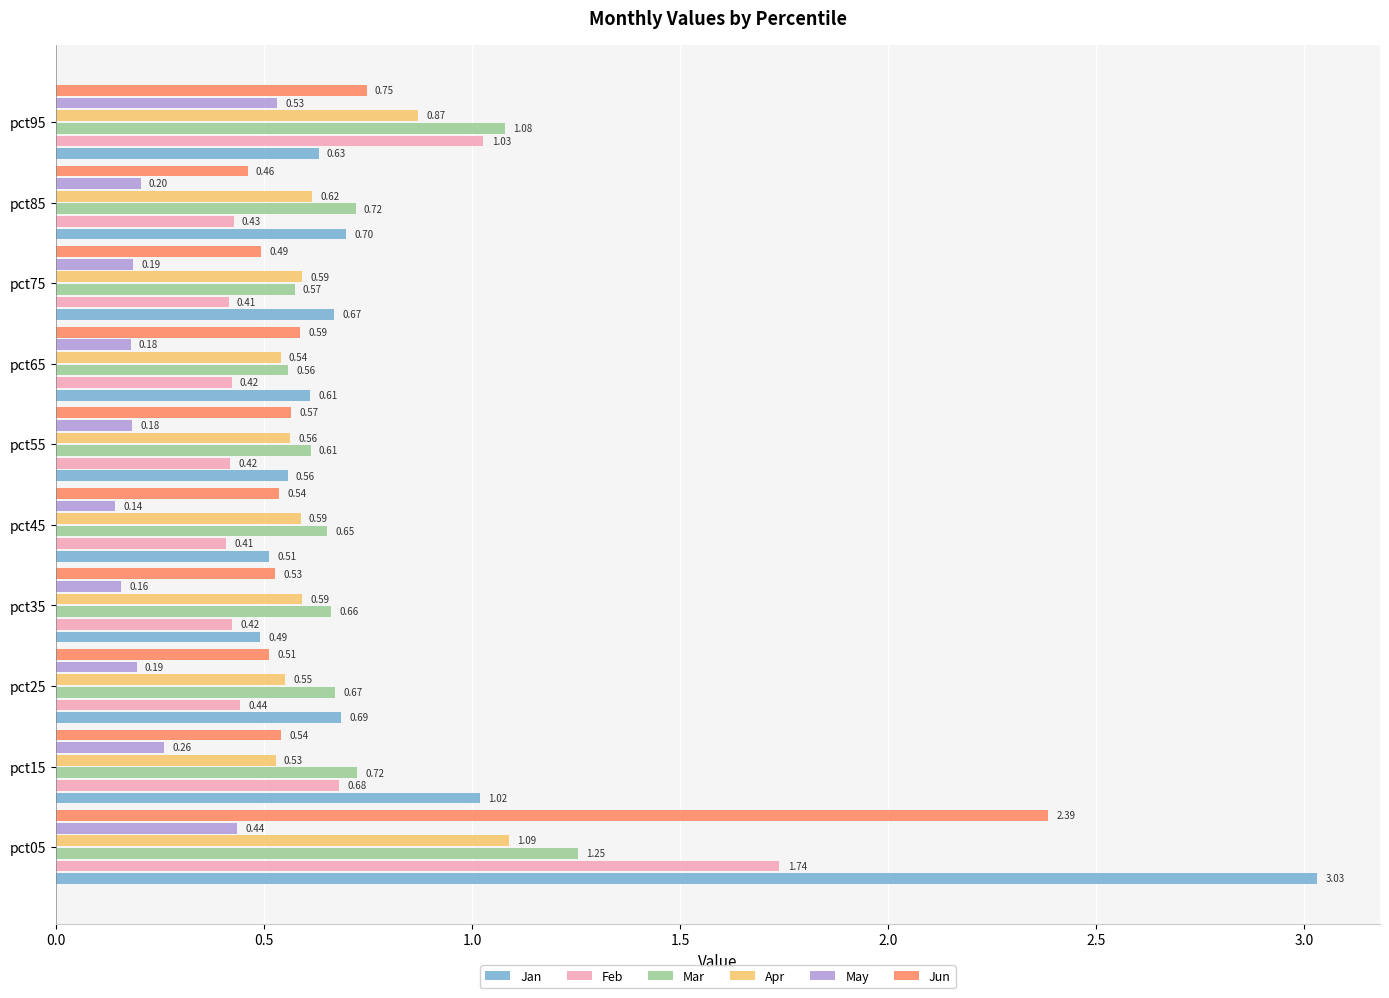

What is the sum of the Apr values at pct05 and pct25?

1.6